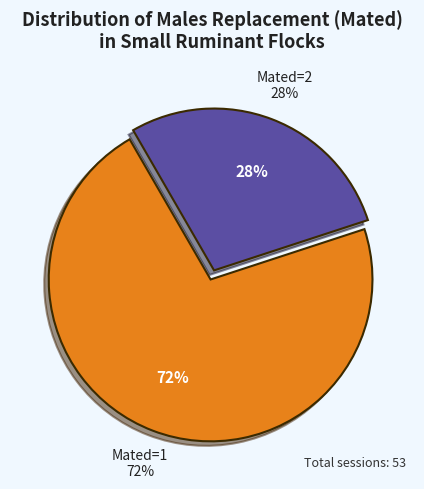

To the nearest percent, what is the difference between the Mated=1 and Mated=2 slice percentages?

43%